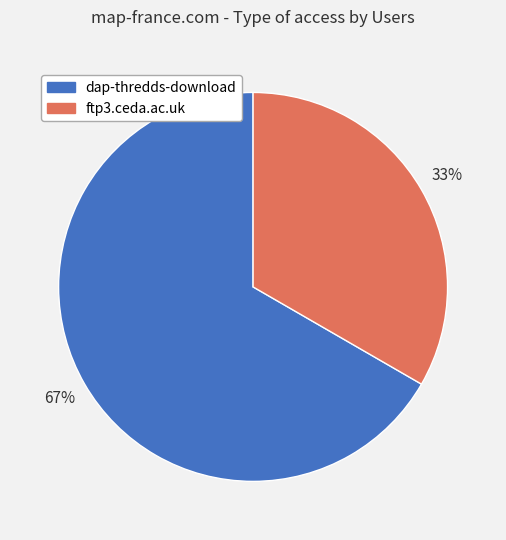

Is there a majority slice in this chart?

Yes